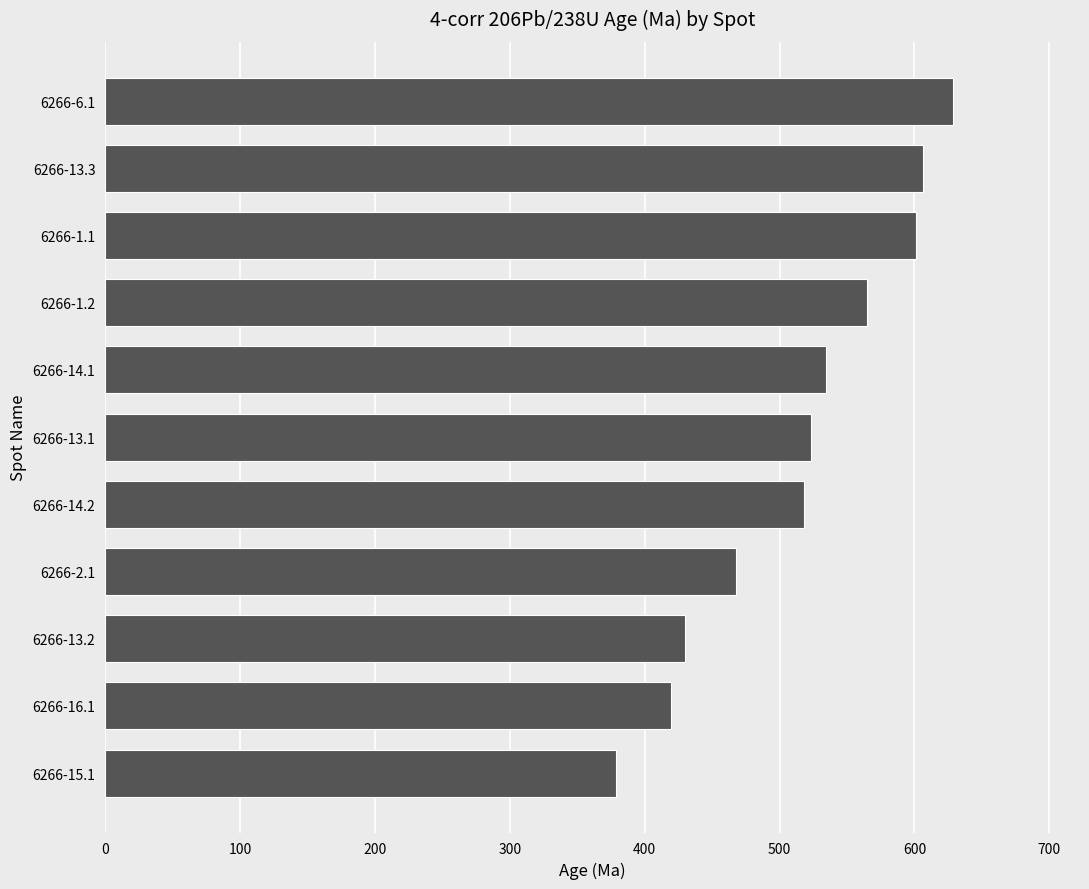

What is the change in value from 6266-13.3 to 6266-6.1?

+21.8